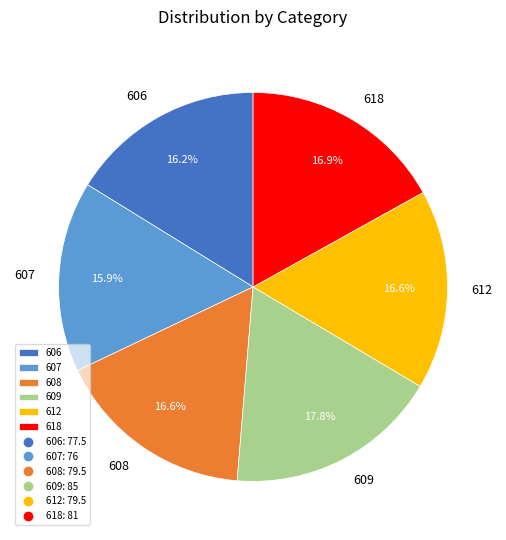

Combined, do 609 and 607 account for over 50%?

No